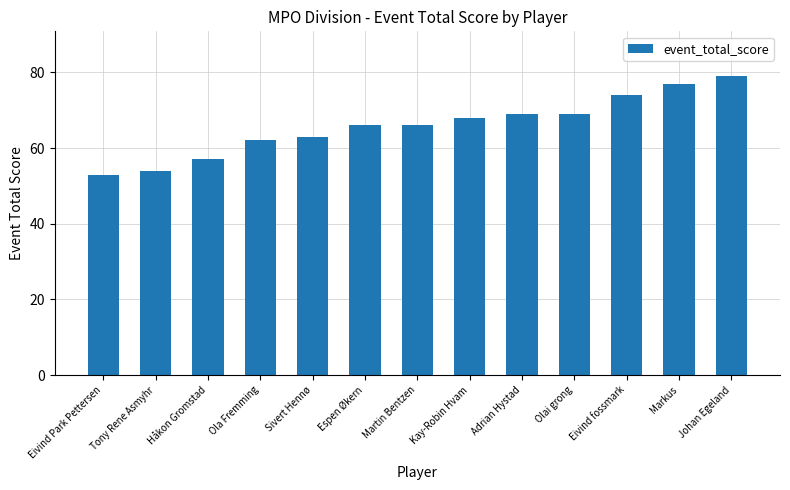

What is the maximum value shown in the chart?

79